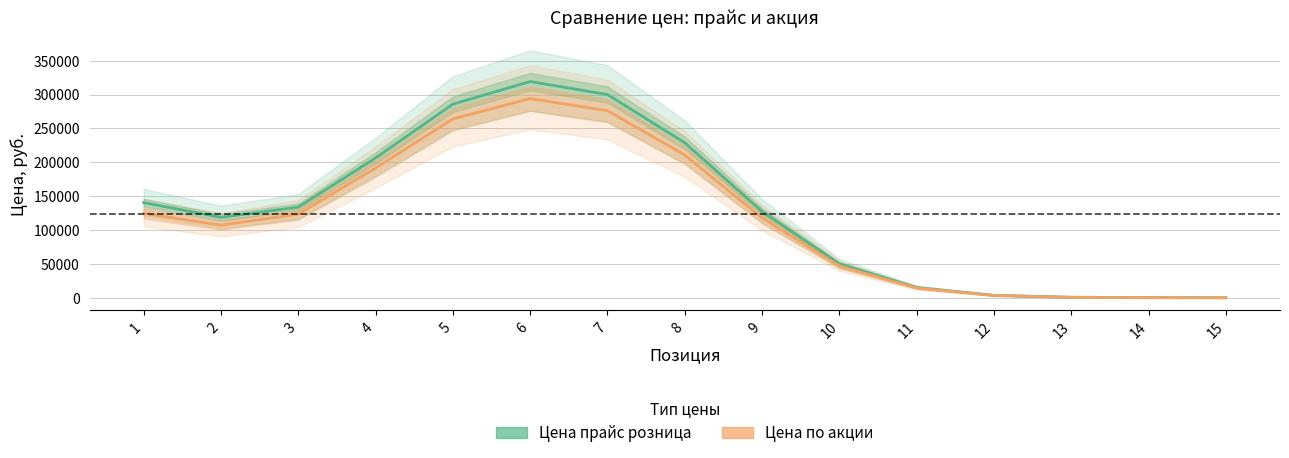

Which has a higher value, 12 or 8?

8